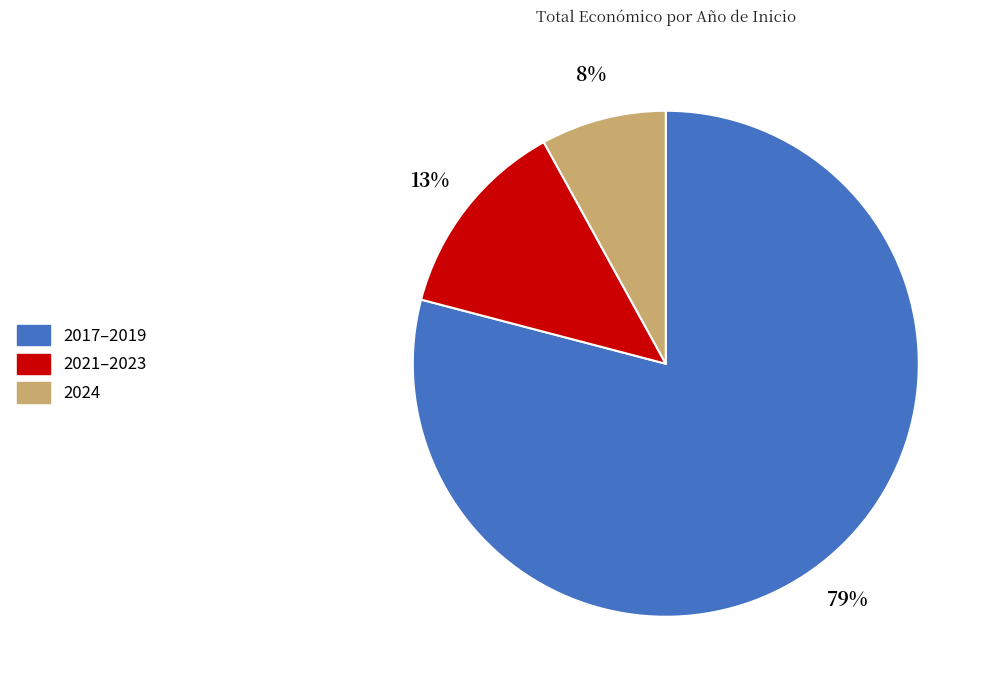

To the nearest percent, what is the average slice percentage?

33%